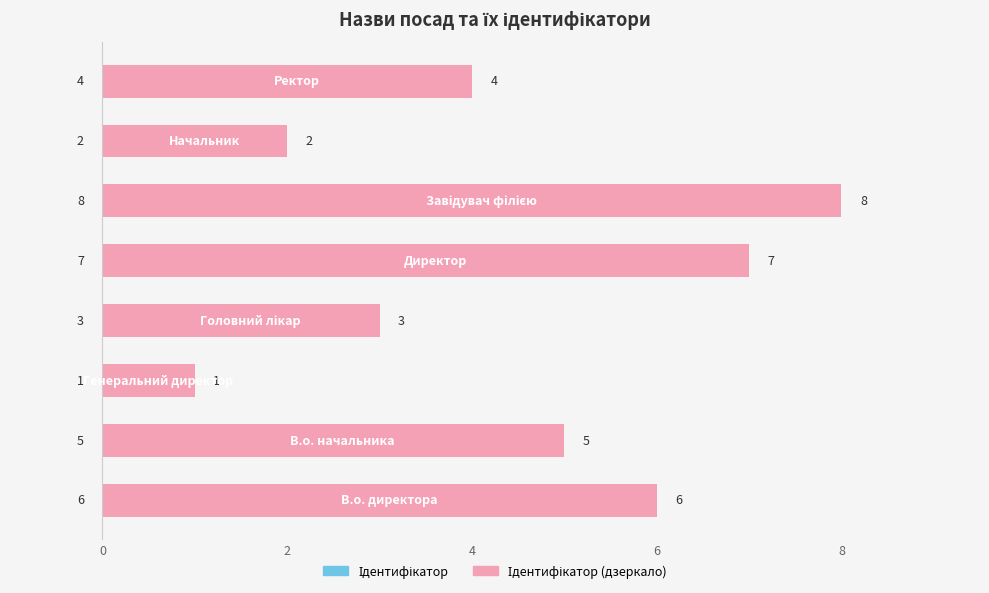

Is the value of Ідентифікатор at 0 greater than the value of Ідентифікатор (дзеркало) at 6?

No